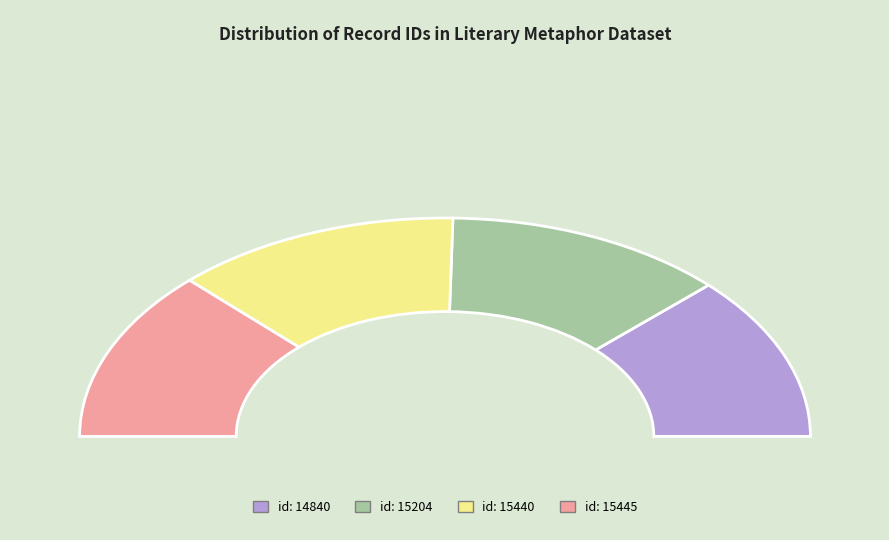

The 2009-09-14 (id:15440) slice represents 25% of the pie. True or false?

True